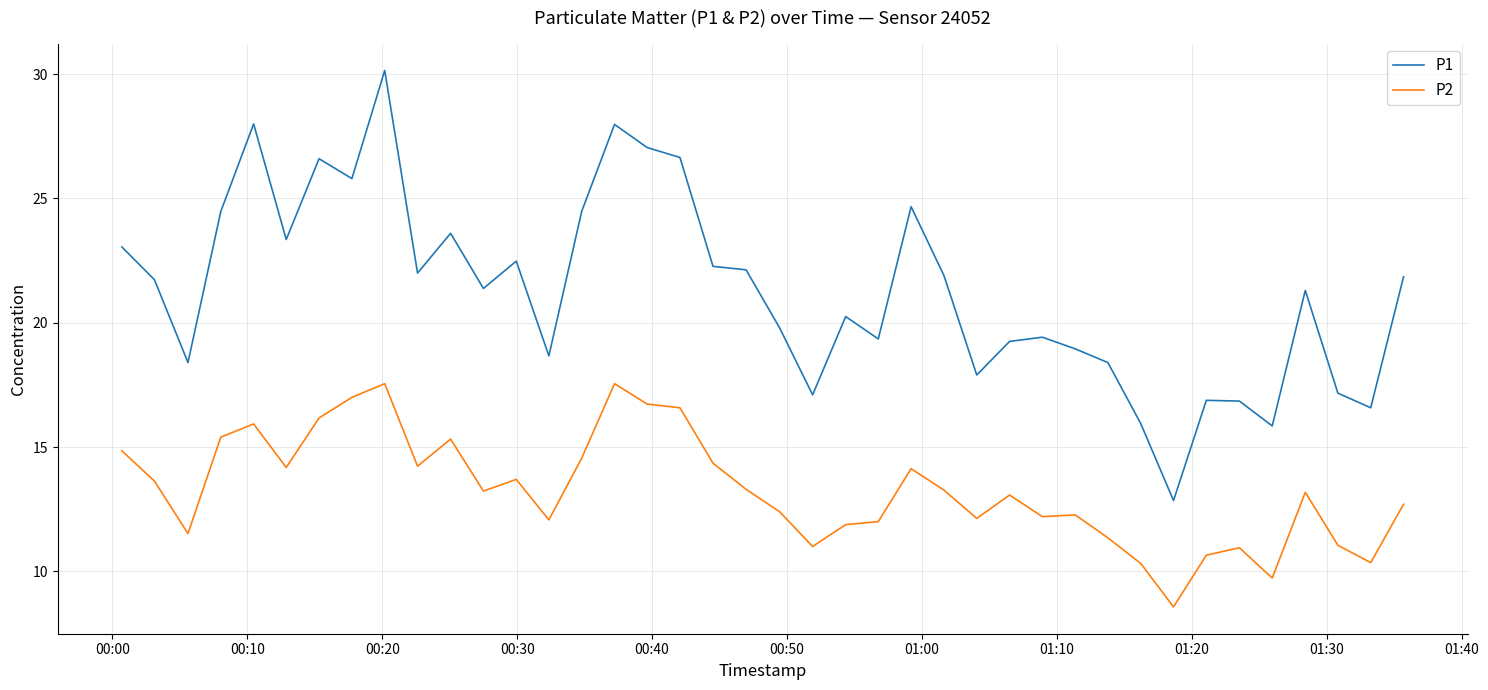

Which series has the largest range (max minus min)?

P1